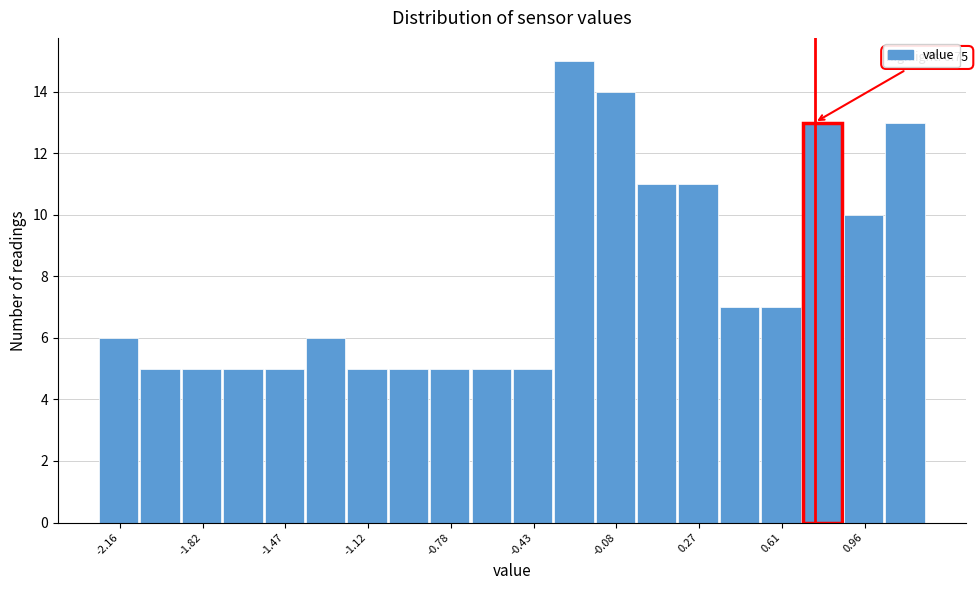

Around what value on the x-axis is the tallest bar? Give the approximate position of its centre, as read against the axis.

-0.25